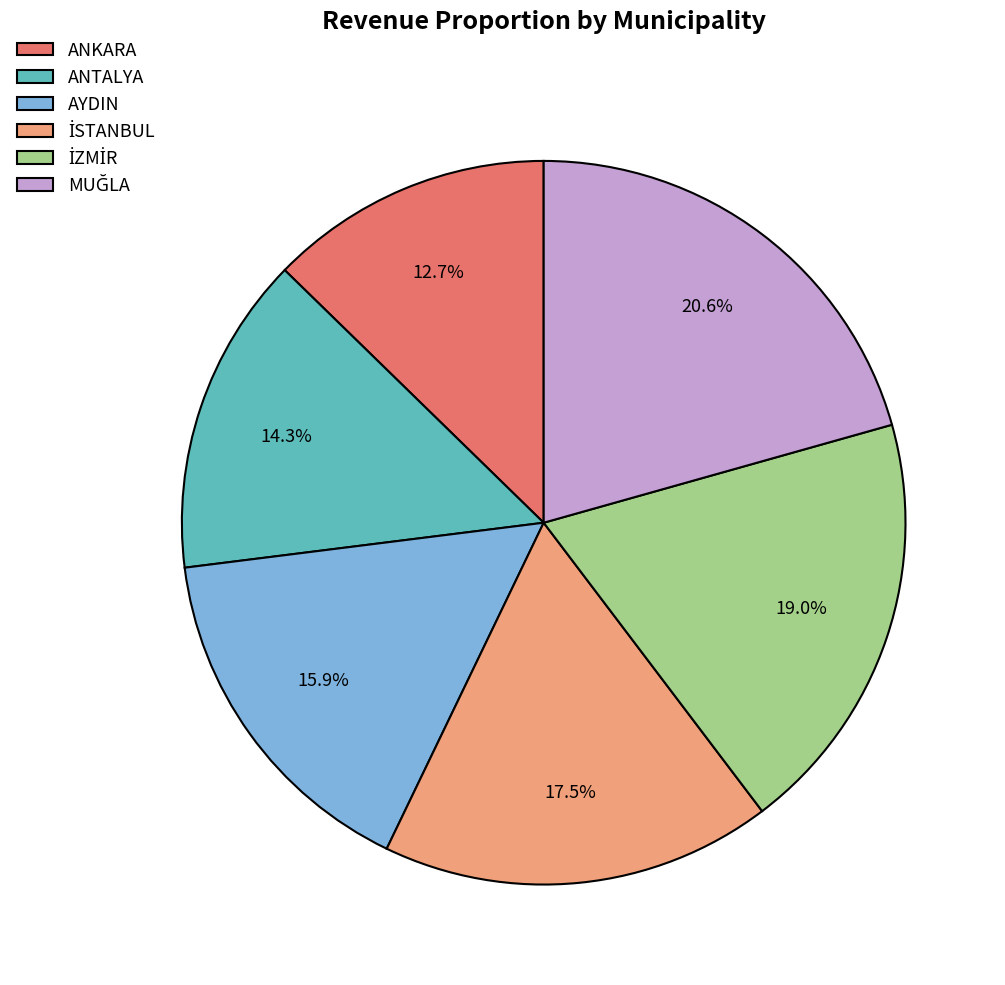

True or false: ANTALYA accounts for 25% of the total.

False